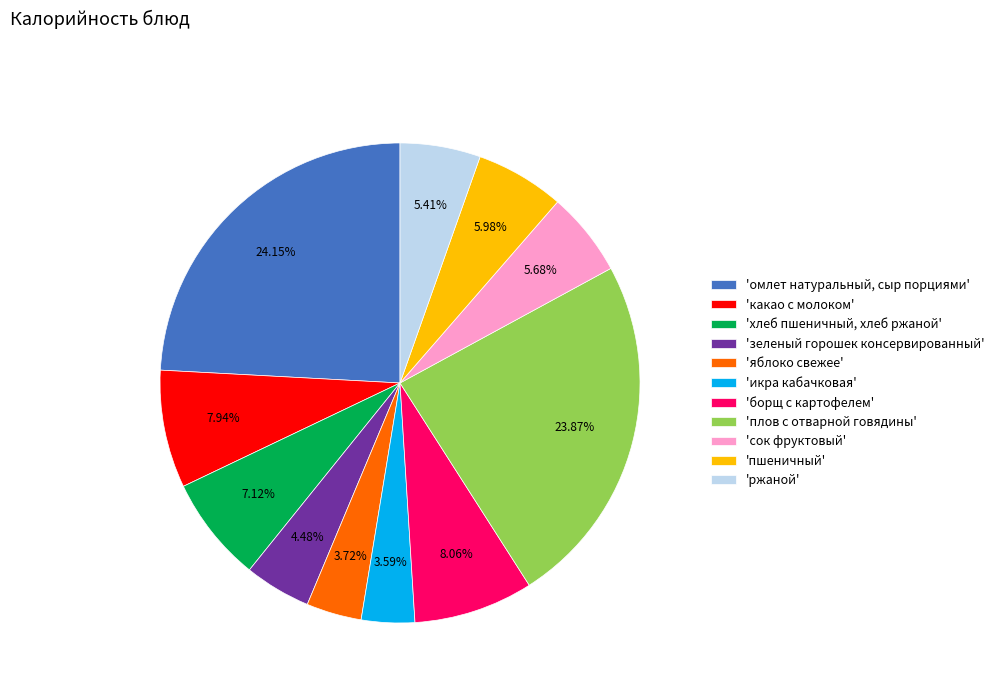

Between 'омлет натуральный, сыр порциями' and 'хлеб пшеничный, хлеб ржаной', which is larger?

'омлет натуральный, сыр порциями'